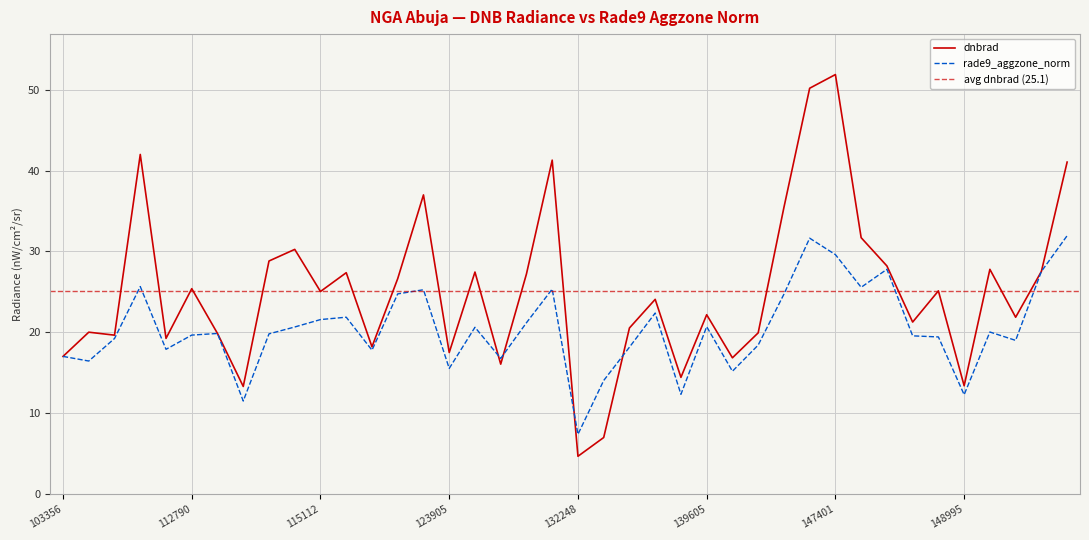

What is the sum of the rade9_aggzone_norm values at 113644 and 103956?

39.9